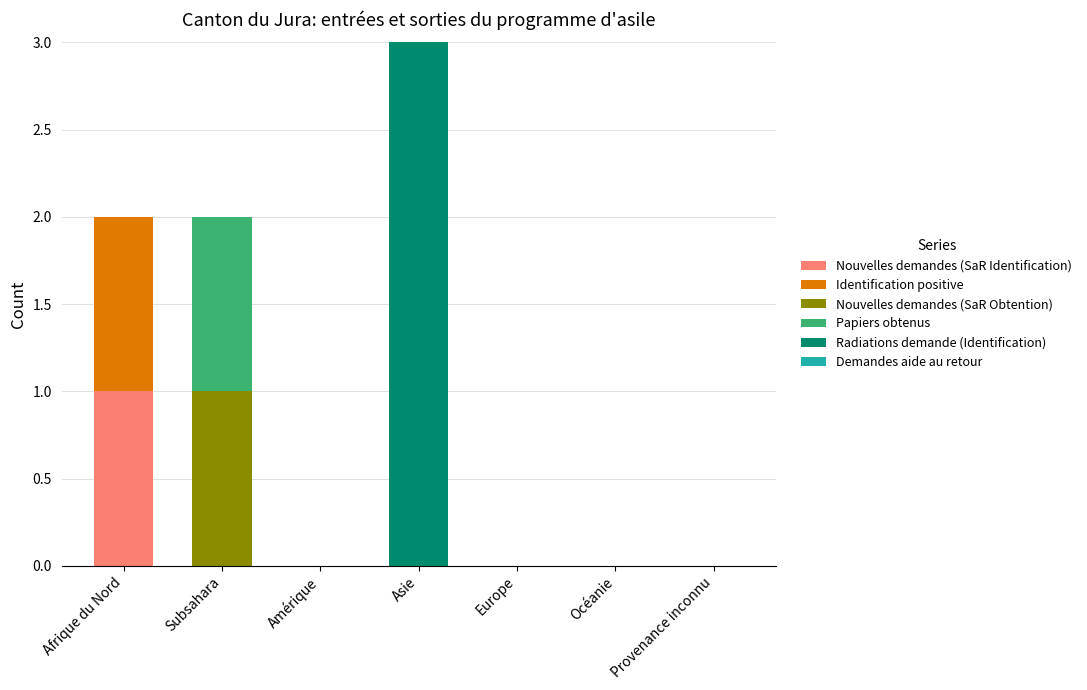

Which category has the highest value in the Nouvelles demandes (SaR Identification) series?

Afrique du Nord